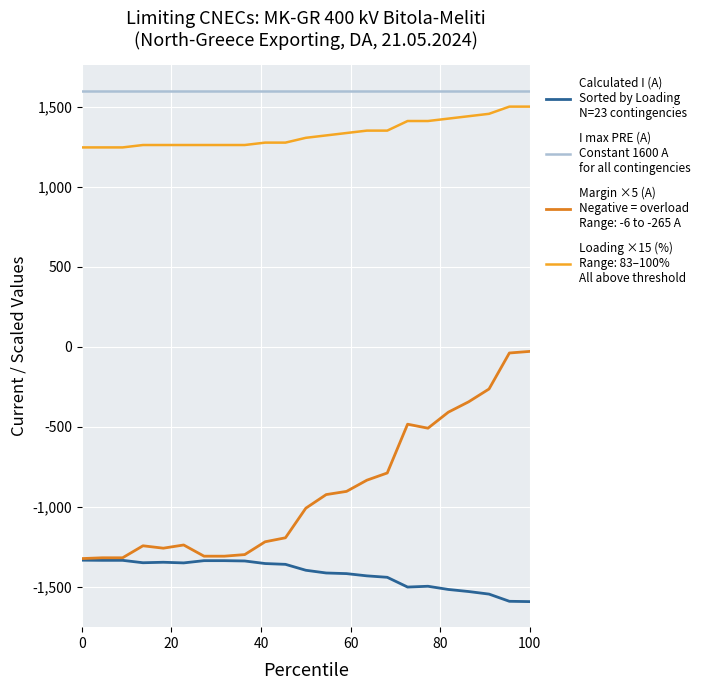

What is the greatest value displayed?

1600